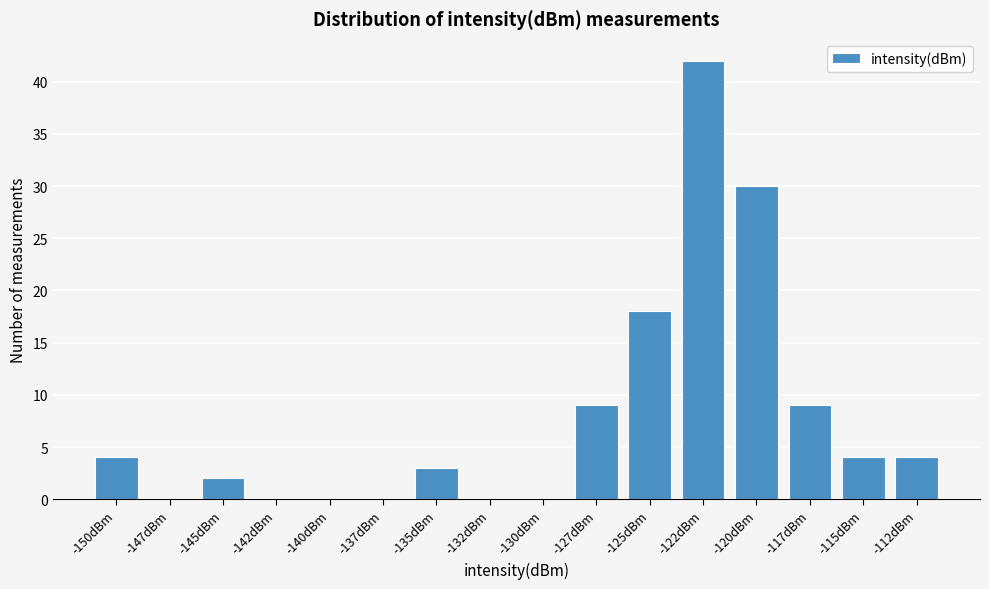

Reading left to right, extract all data points from this chart.

-150dBm=4	-147dBm=0	-145dBm=2	-142dBm=0	-140dBm=0	-137dBm=0	-135dBm=3	-132dBm=0	-130dBm=0	-127dBm=9	-125dBm=18	-122dBm=42	-120dBm=30	-117dBm=9	-115dBm=4	-112dBm=4